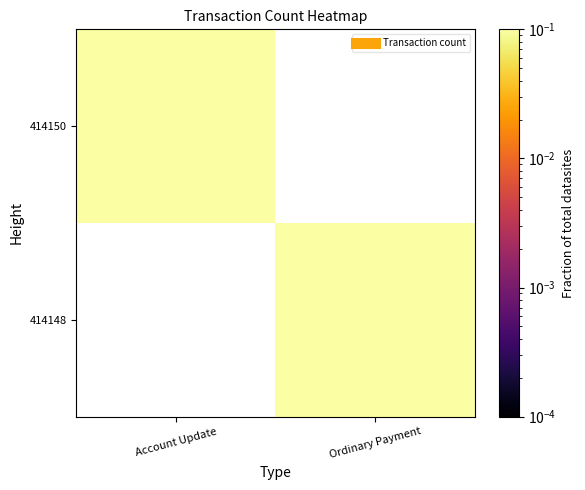

What is the sum of all Ordinary Payment values?

1